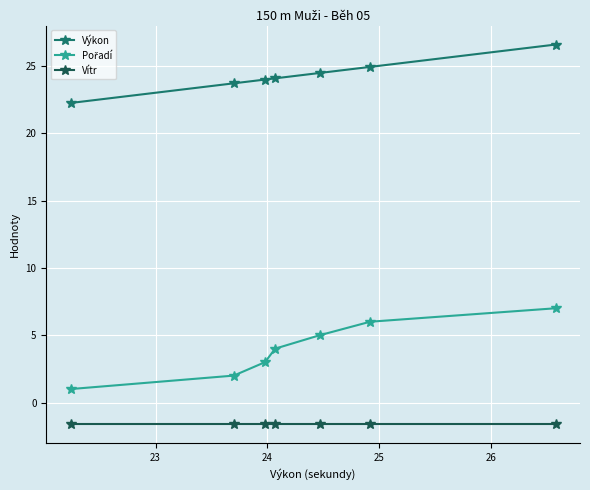

What is the minimum value shown in the chart?

-1.6